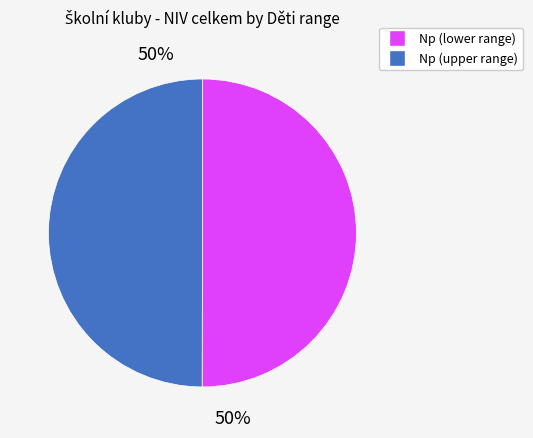

To the nearest percent, what is the average slice percentage?

50%